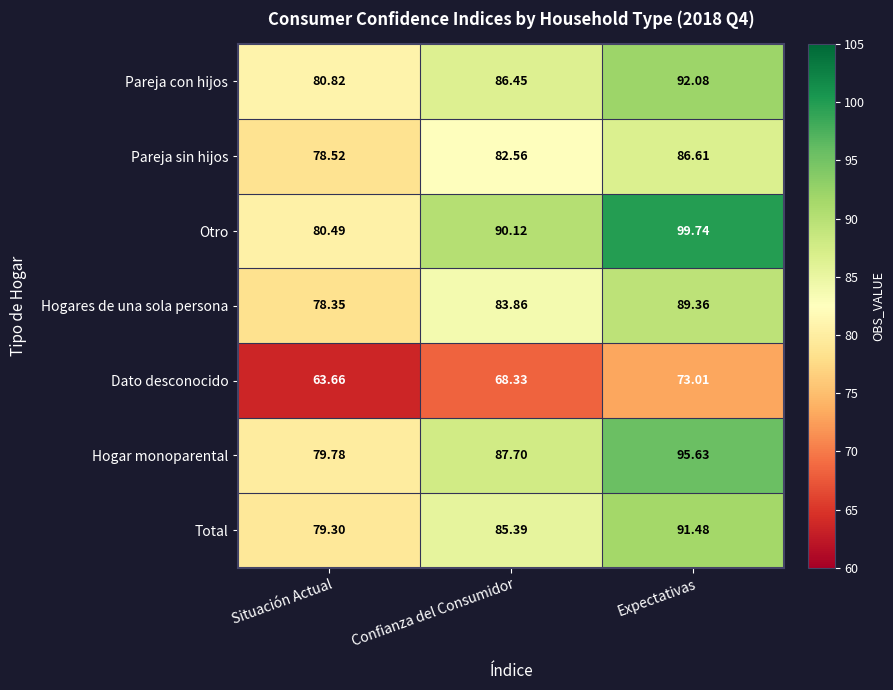

Which label corresponds to the largest value in the chart?

Expectativas